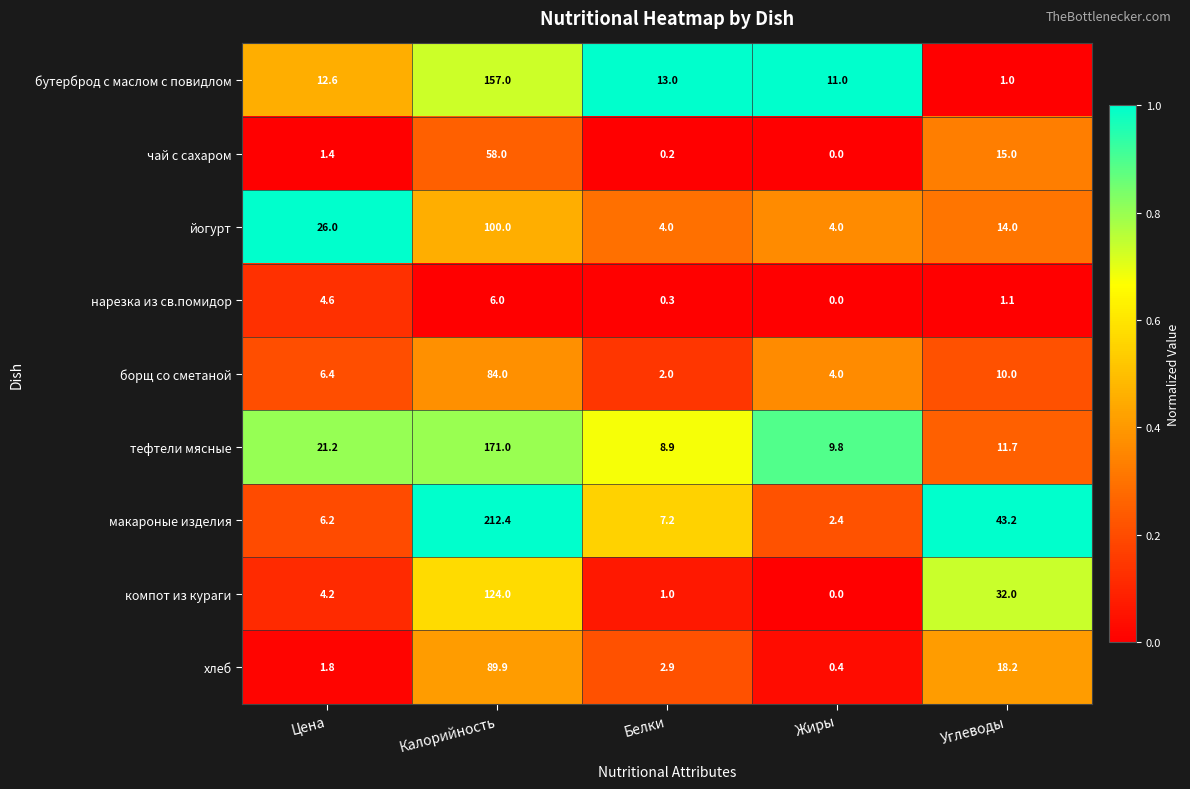

Count the number of data series in this chart.

9